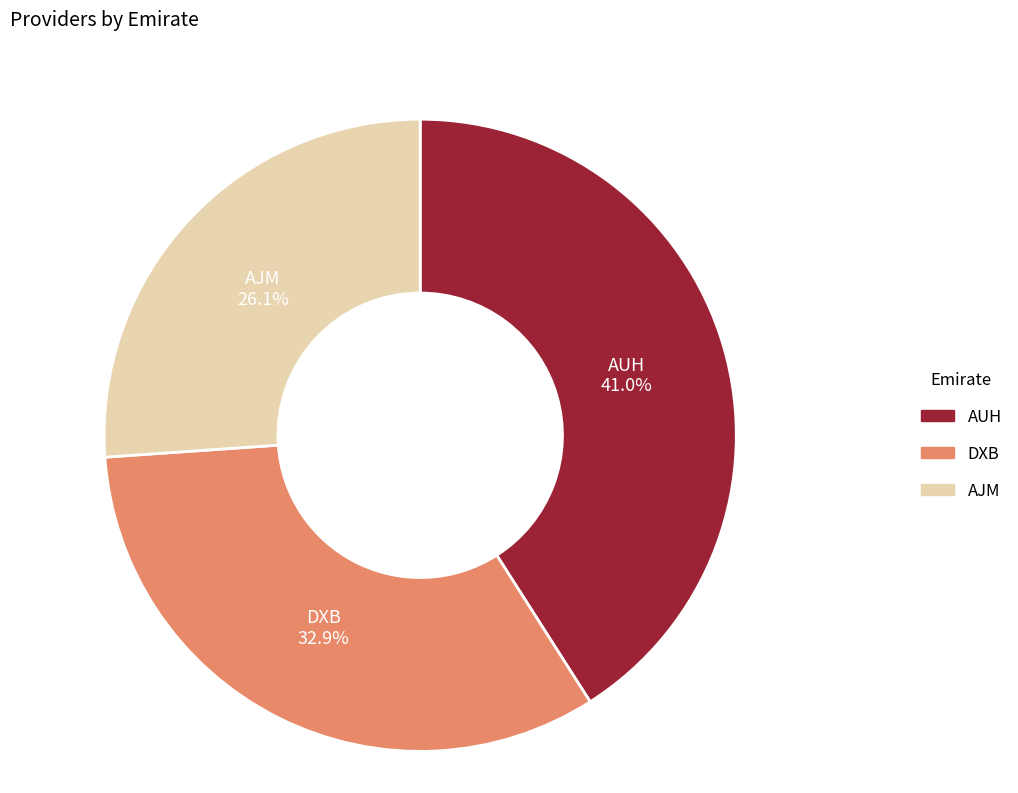

Between AUH and AJM, which is larger?

AUH